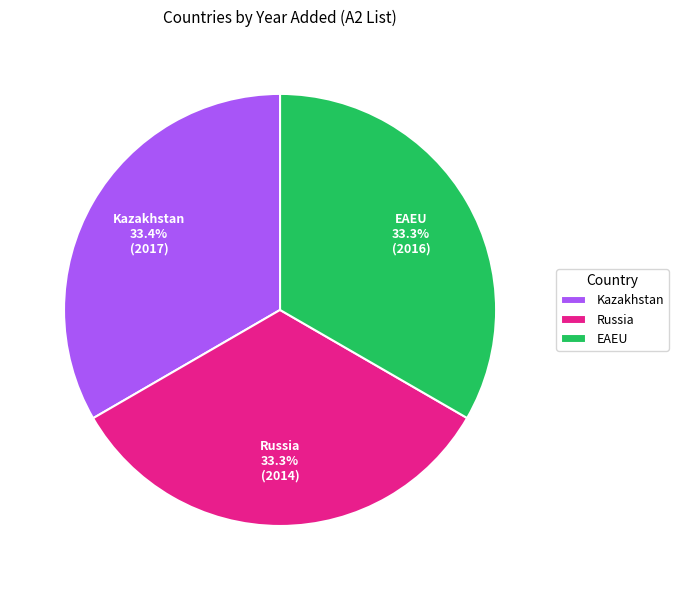

What is the total percentage of Russia and Kazakhstan?

66.7%